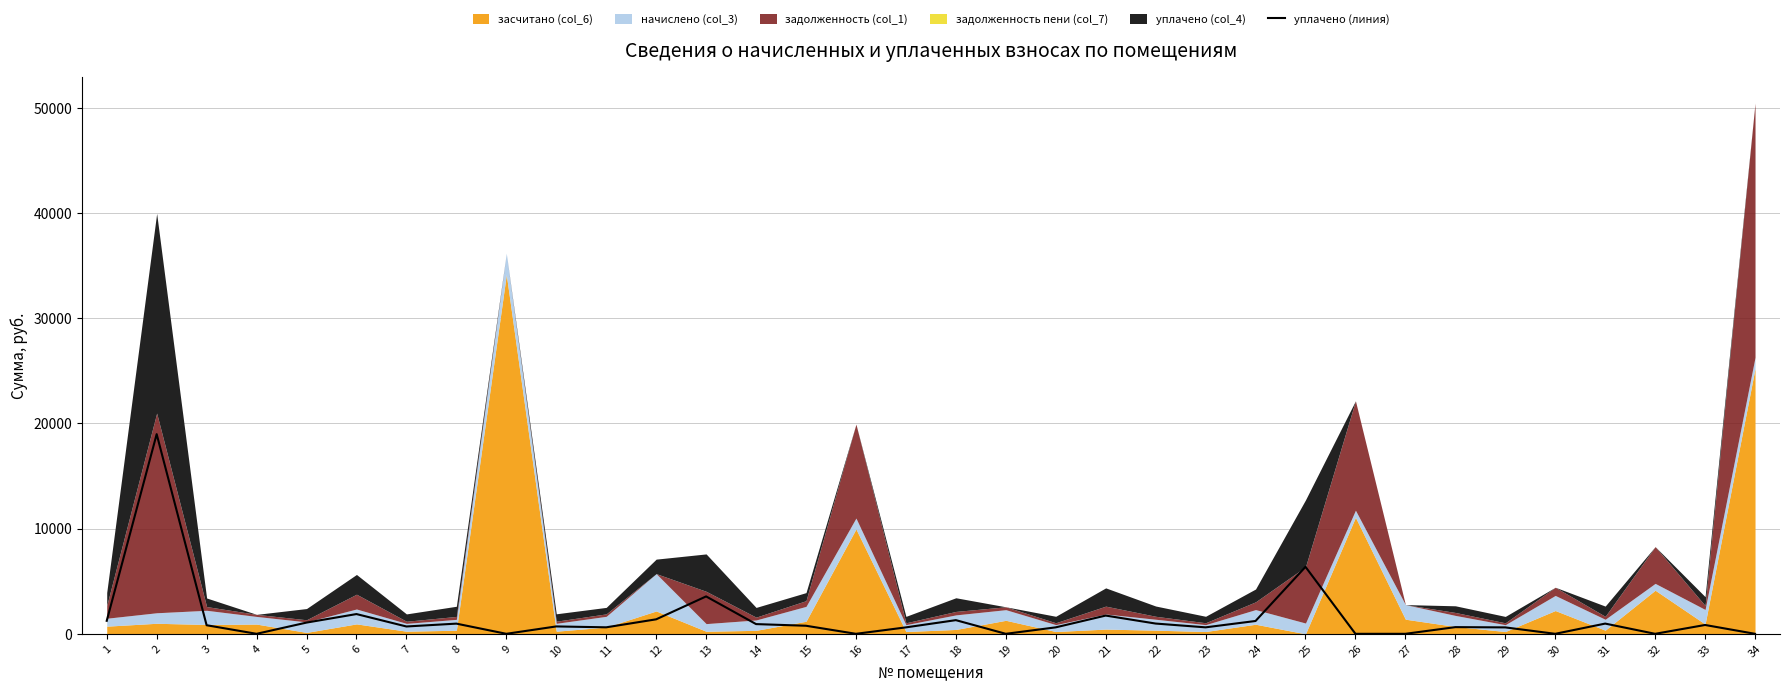

List the labels in order of value, largest first.

2, 25, 13, 6, 21, 12, 18, 1, 24, 5, 22, 31, 8, 14, 33, 3, 15, 10, 7, 28, 11, 20, 23, 17, 29, 4, 9, 16, 19, 26, 27, 30, 32, 34